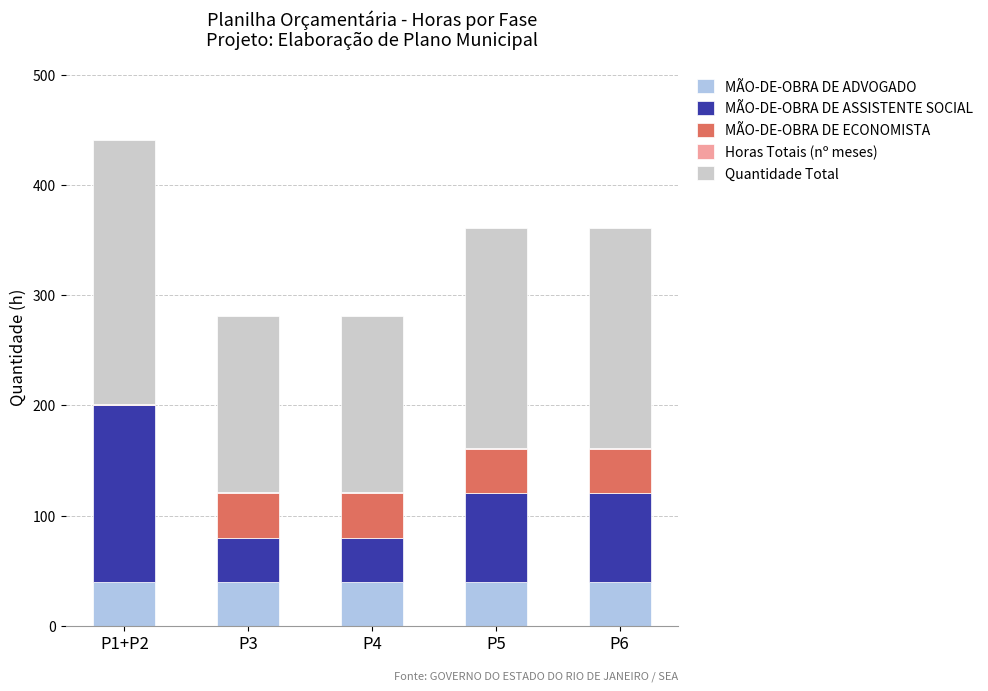

What is the highest value of the MÃO-DE-OBRA DE ADVOGADO series?

40